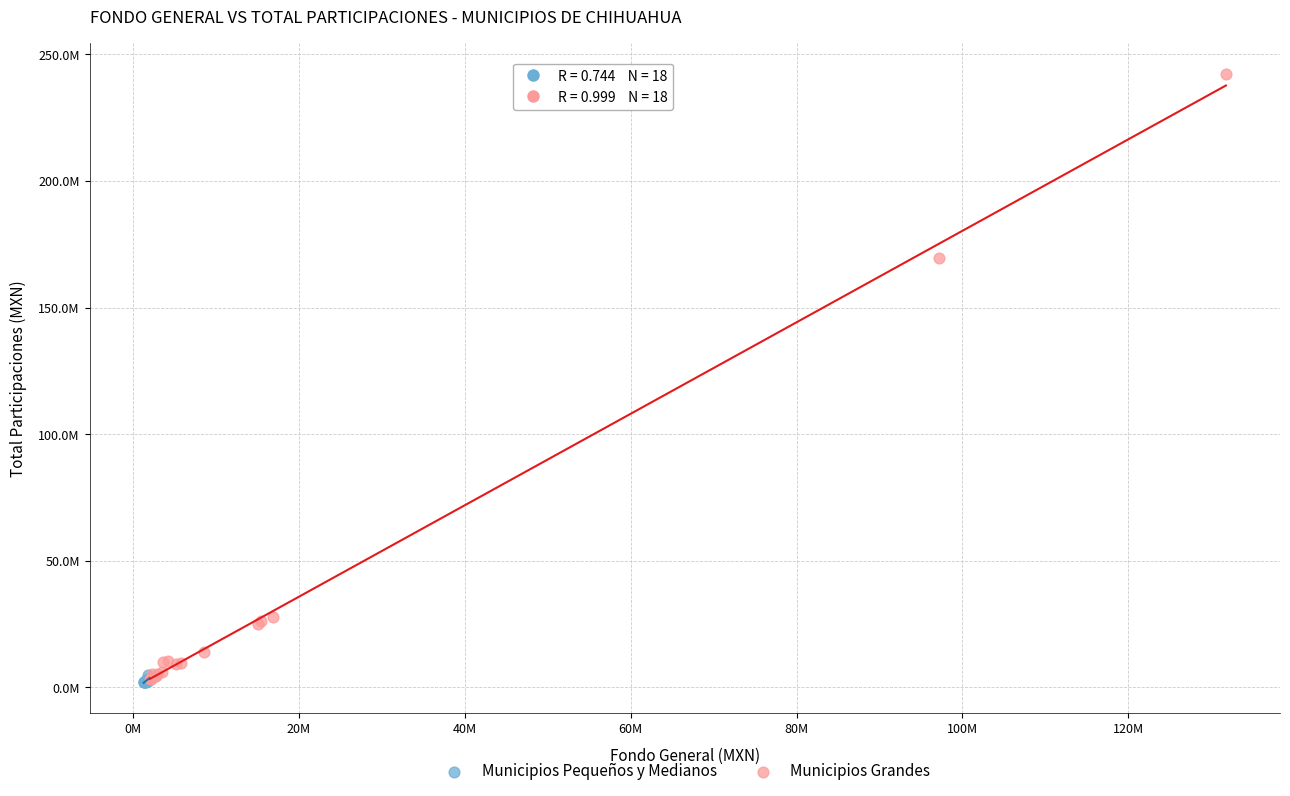

What are all the series names shown in the legend?

Municipios Pequeños y Medianos, Municipios Grandes